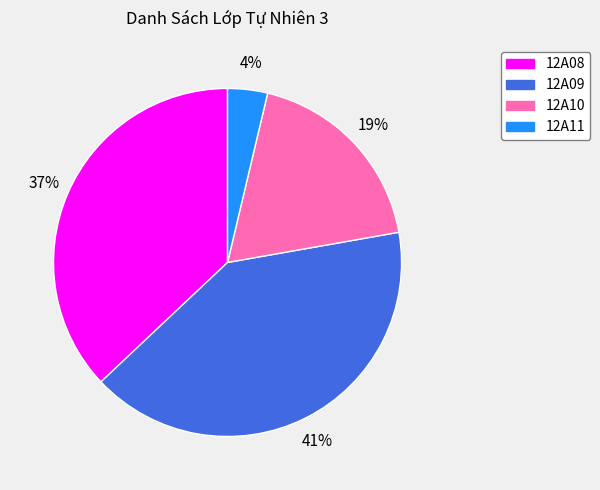

Which has a higher value, 12A10 or 12A11?

12A10